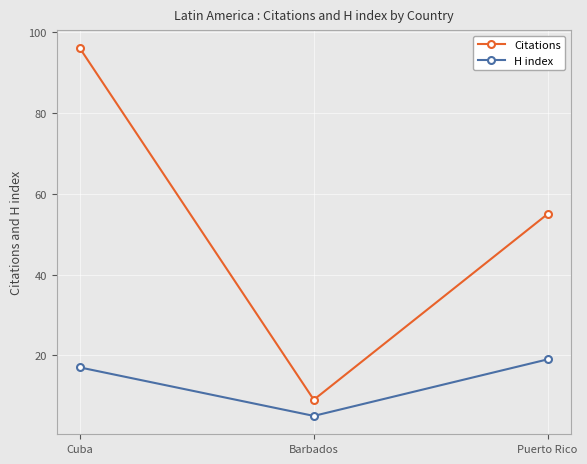

Reading left to right, list all the values displayed in this chart.

Citations: Cuba=96	Barbados=9	Puerto Rico=55
H index: Cuba=17	Barbados=5	Puerto Rico=19